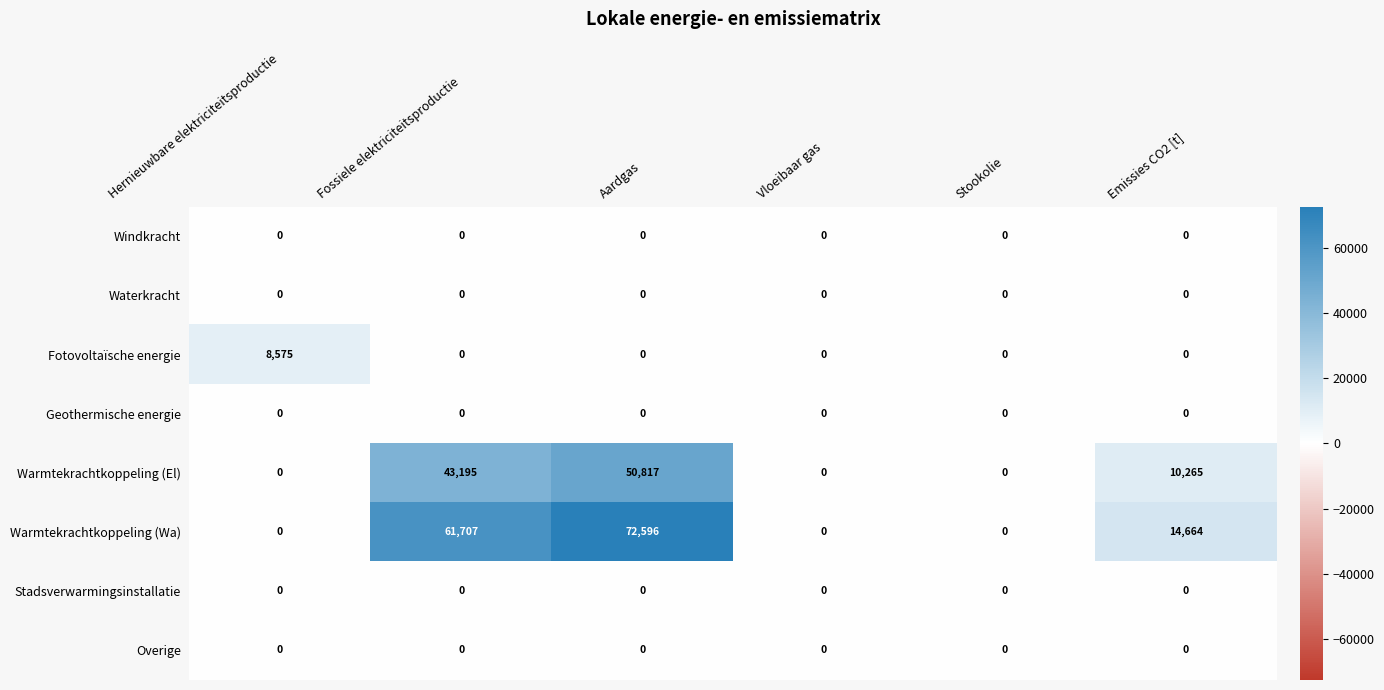

Which label corresponds to the largest value in the chart?

Aardgas